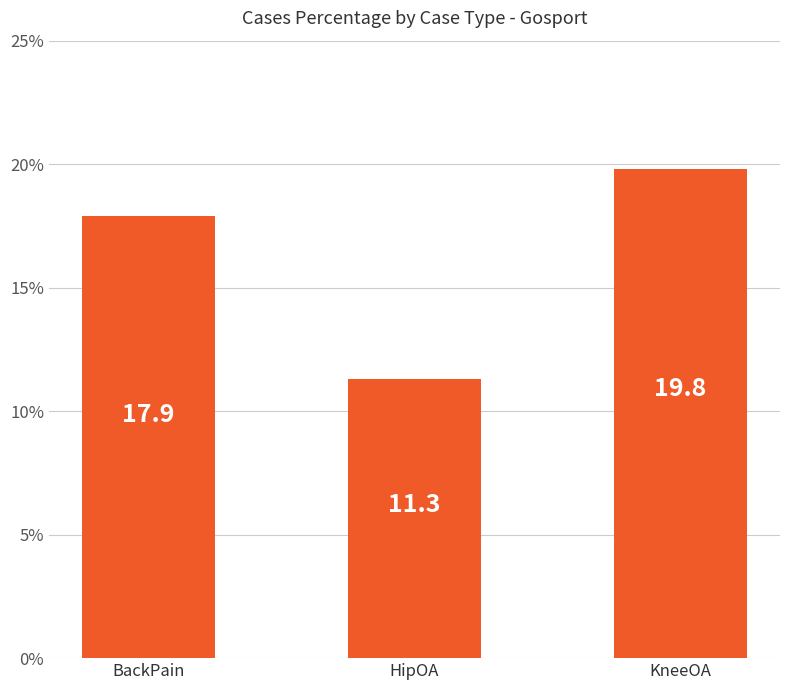

The chart shows a value of 3.8 at HipOA. True or false?

False